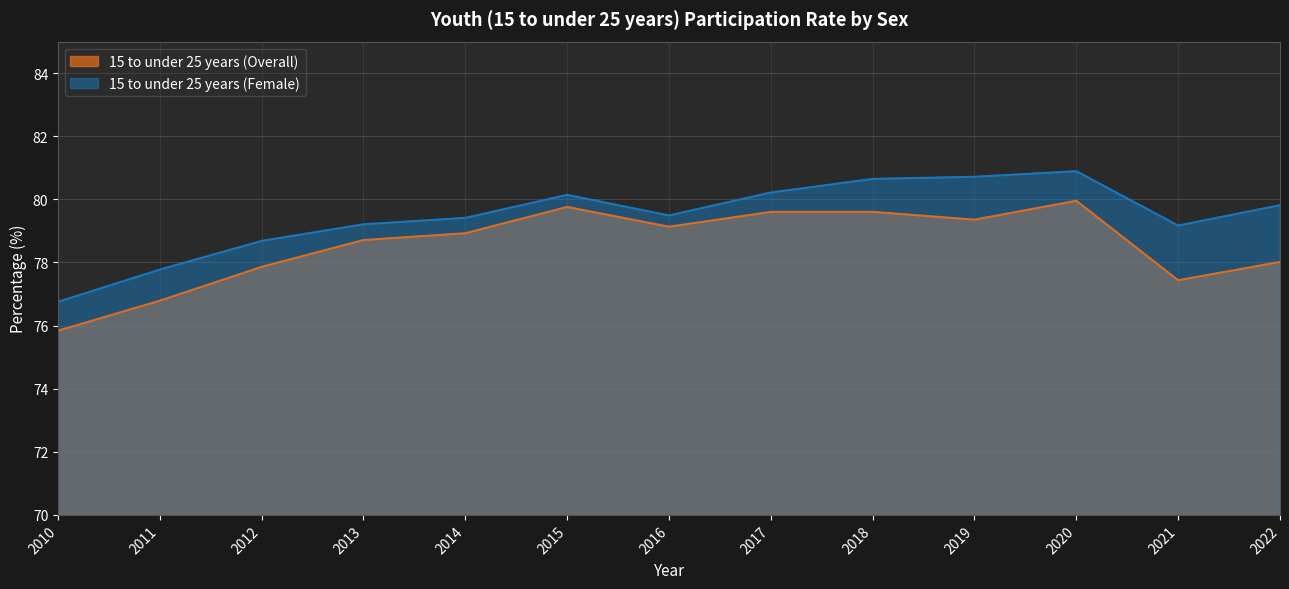

At which label does 15 to under 25 years (Female) first exceed 79?

2013